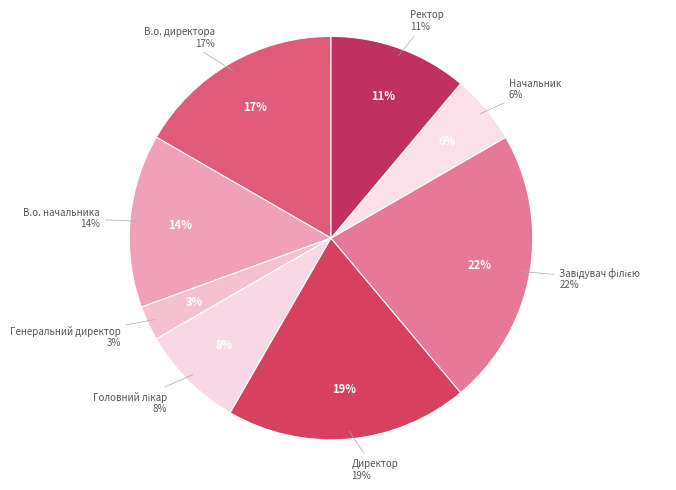

What is the smallest slice in the pie chart?

Генеральний директор